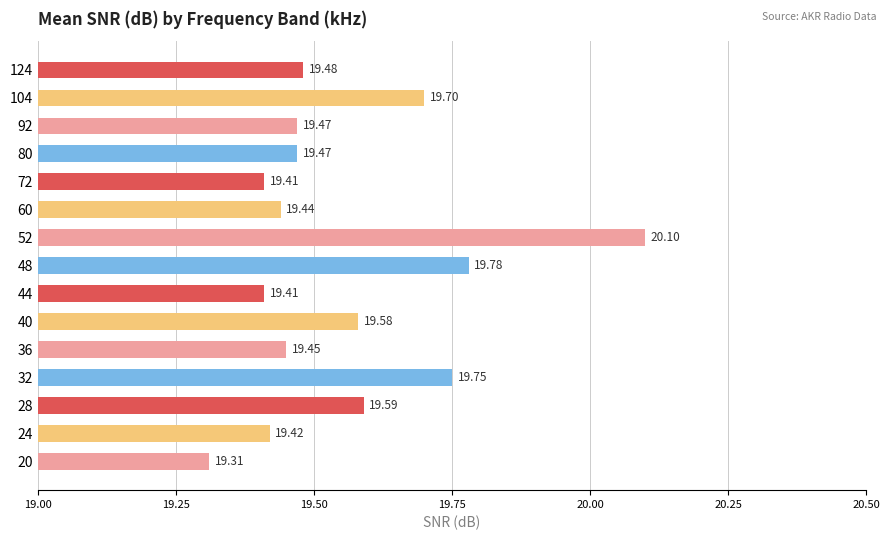

What is the change in value from 32 to 44?

-0.3